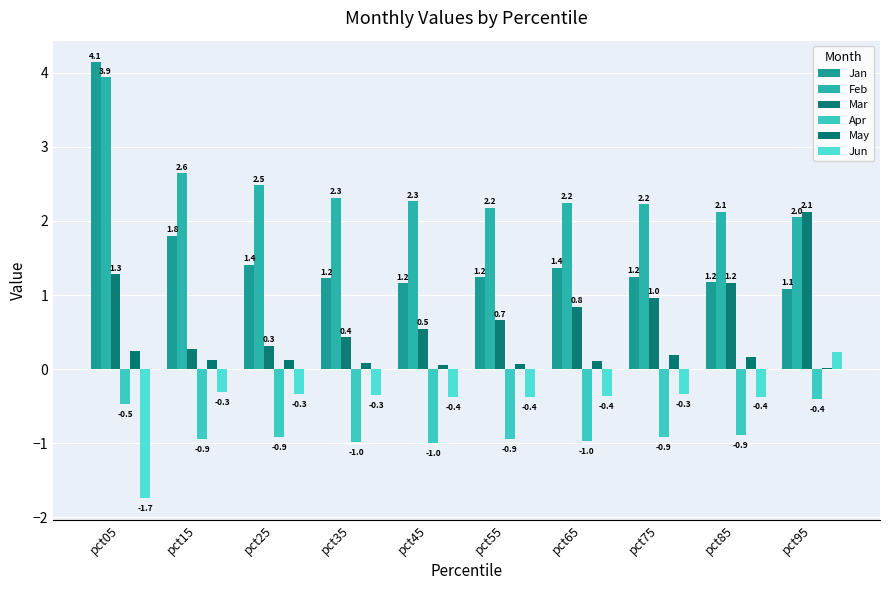

What is the difference between the second highest and second lowest values in the Feb series?

0.5